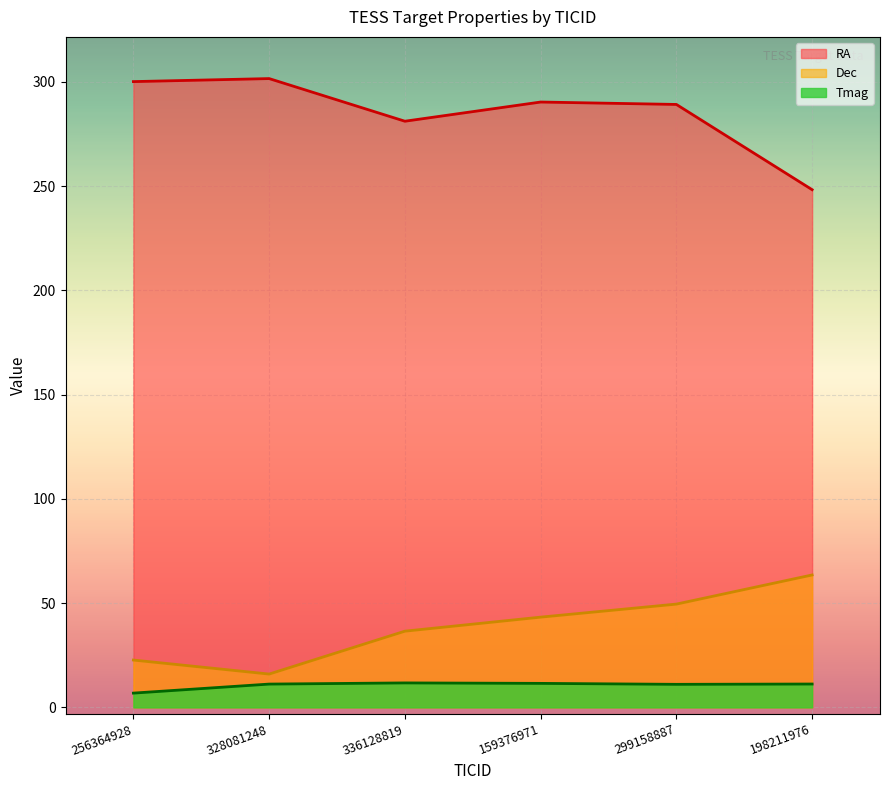

How many data points in Tmag are less than 11?

1